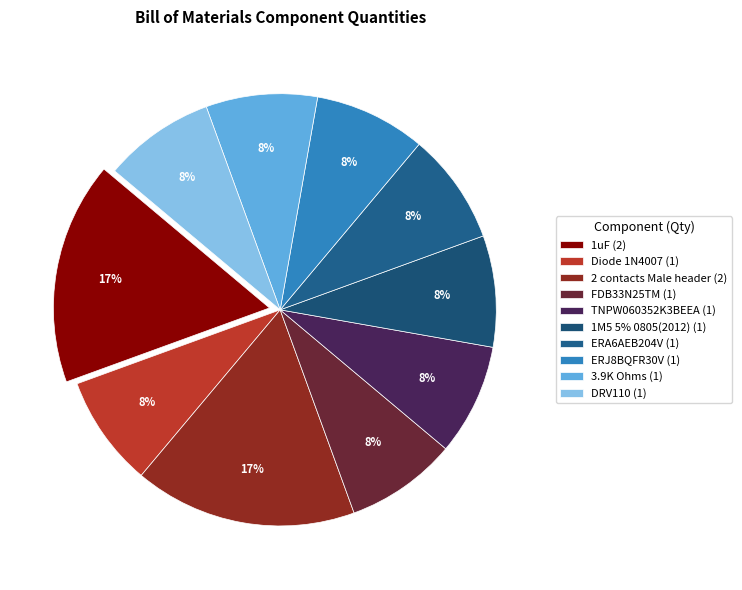

What is the largest slice in the pie chart?

1uF